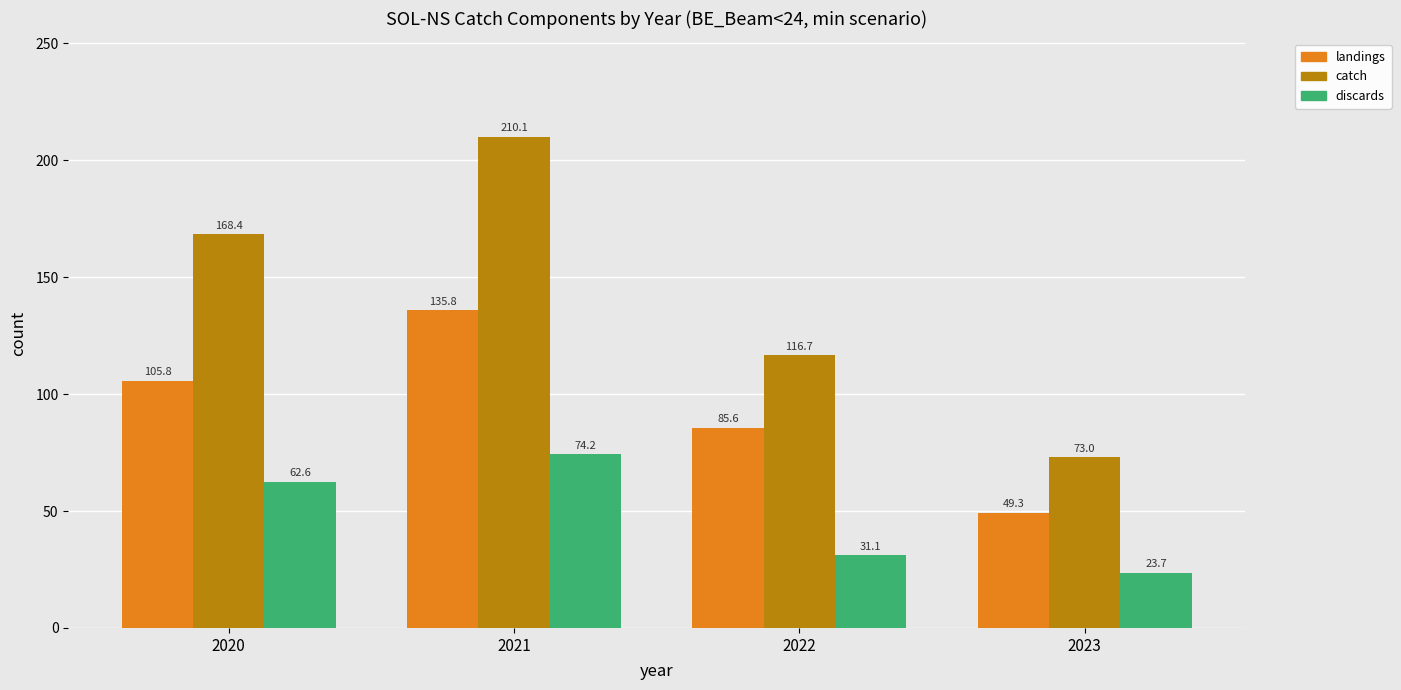

Which series has the widest spread of values?

catch